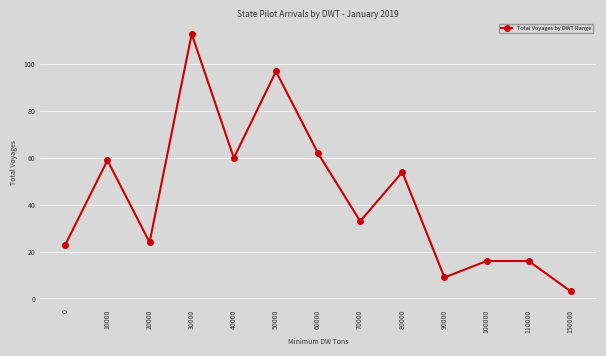

Read the value at 150000.

3